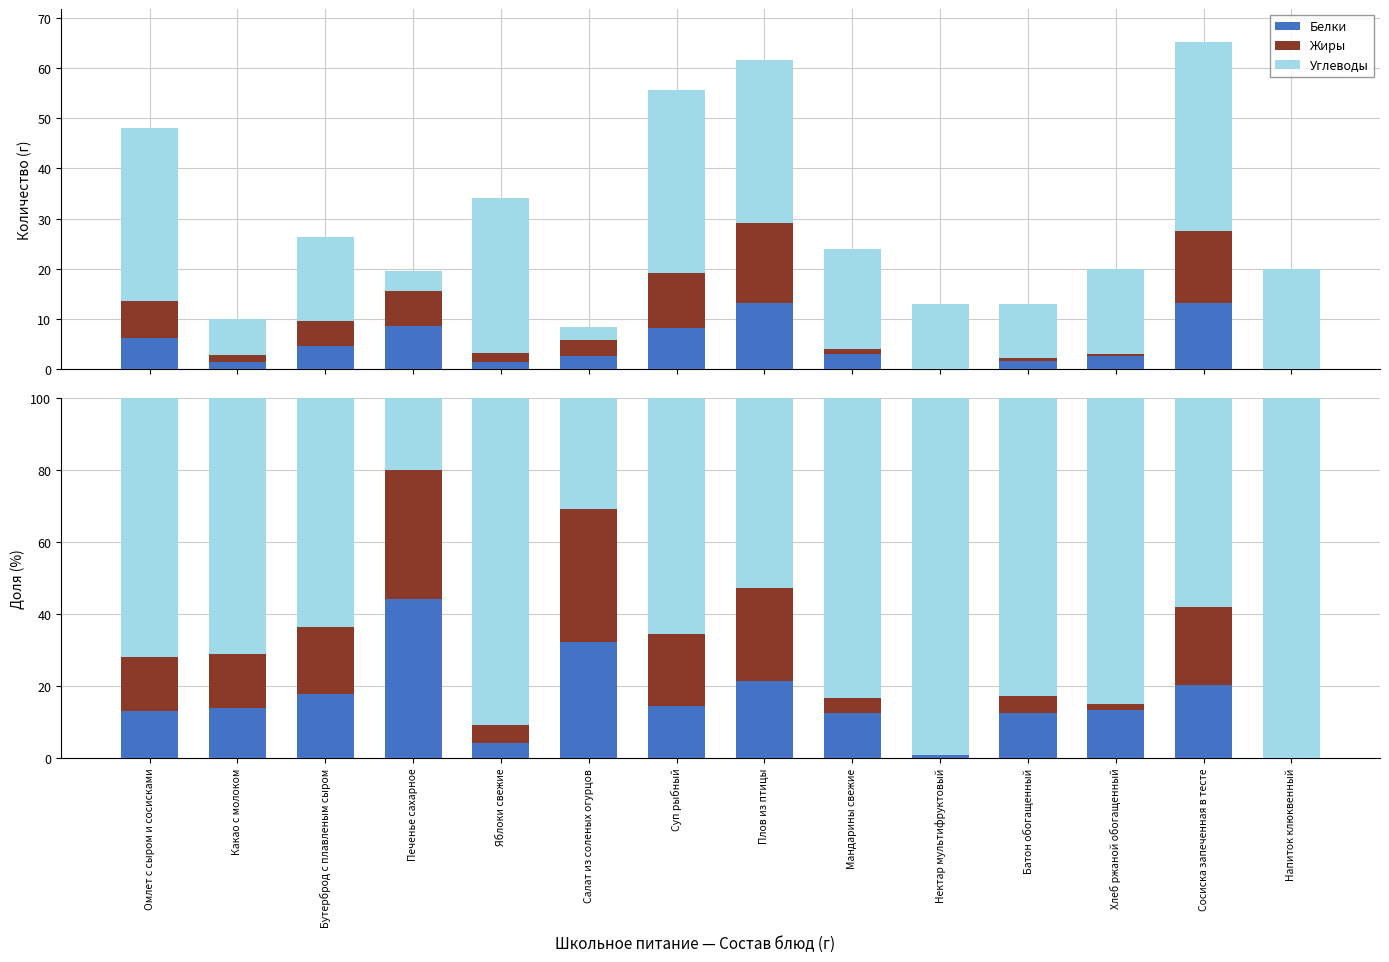

Reading left to right, list all the values displayed in this chart.

Белки: Омлет с сыром и сосисками=13.0	Какао с молоком=14.0	Бутерброд с плавленым сыром=17.8	Печенье сахарное=44.1	Яблоки свежие=4.2	Салат из соленых огурцов=32.1	Суп рыбный=14.5	Плов из птицы=21.5	Мандарины свежие=12.6	Нектар мультифруктовый=0.8	Батон обогащенный=12.4	Хлеб ржаной обогащенный=13.3	Сосиска запеченная в тесте=20.2	Напиток клюквенный=0.0
Жиры: Омлет с сыром и сосисками=15.1	Какао с молоком=15.0	Бутерброд с плавленым сыром=18.5	Печенье сахарное=35.9	Яблоки свежие=5.0	Салат из соленых огурцов=36.9	Суп рыбный=19.8	Плов из птицы=25.8	Мандарины свежие=4.2	Нектар мультифруктовый=0.0	Батон обогащенный=4.8	Хлеб ржаной обогащенный=1.8	Сосиска запеченная в тесте=21.8	Напиток клюквенный=0.0
Углеводы: Омлет с сыром и сосисками=71.9	Какао с молоком=71.0	Бутерброд с плавленым сыром=63.7	Печенье сахарное=20.0	Яблоки свежие=90.8	Салат из соленых огурцов=30.9	Суп рыбный=65.7	Плов из птицы=52.7	Мандарины свежие=83.2	Нектар мультифруктовый=99.2	Батон обогащенный=82.8	Хлеб ржаной обогащенный=85.0	Сосиска запеченная в тесте=57.9	Напиток клюквенный=100.0